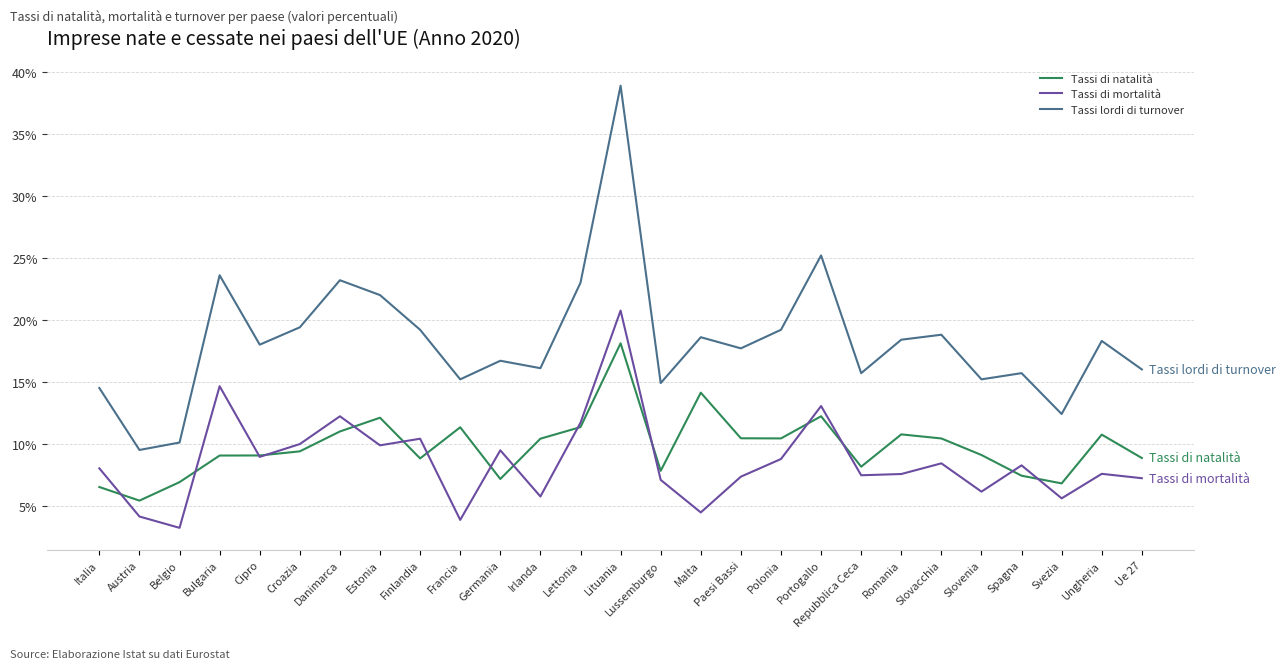

What are all the series names shown in the legend?

Tassi di natalità, Tassi di mortalità, Tassi lordi di turnover